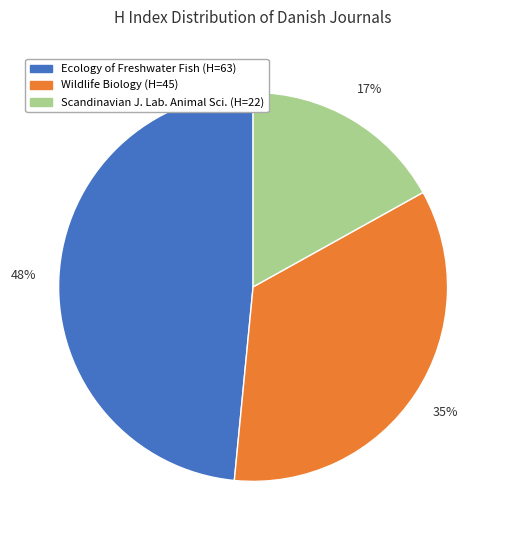

Is there any slice that represents more than half of the pie?

No